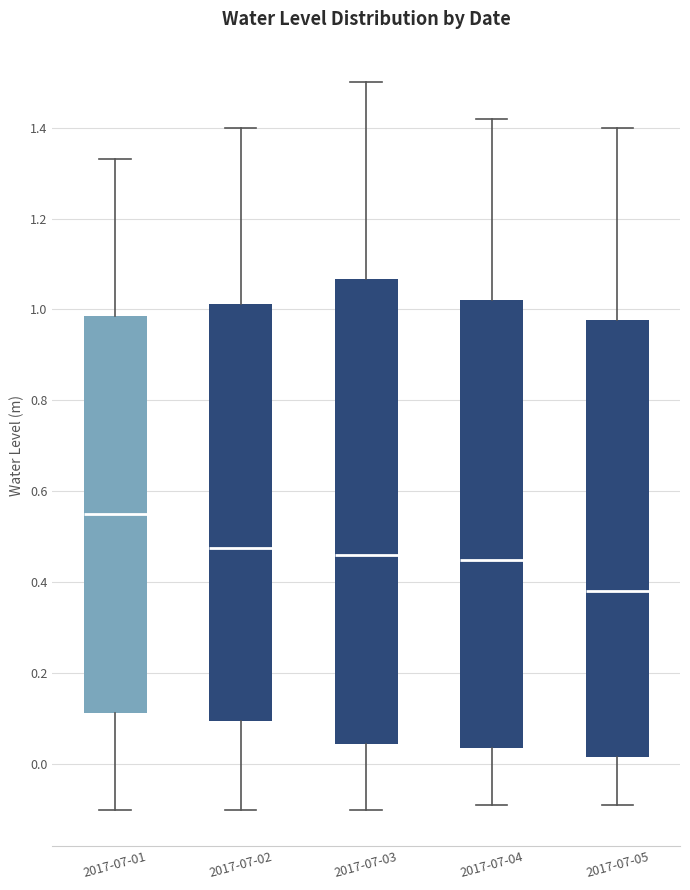

Reading left to right, transcribe this box plot: for each box, give where its median line is, the range the box spans, and where its two whiskers end, as read against the y-axis. The values are not printed on the chart, so give them approximately, as read against the axis.

2017-07-01: median 0.56, box 0.12 to 0.98, whiskers -0.10 to 1.34
2017-07-02: median 0.48, box 0.10 to 1.02, whiskers -0.10 to 1.40
2017-07-03: median 0.46, box 0.04 to 1.06, whiskers -0.10 to 1.50
2017-07-04: median 0.46, box 0.04 to 1.02, whiskers -0.08 to 1.42
2017-07-05: median 0.38, box 0.02 to 0.98, whiskers -0.08 to 1.40